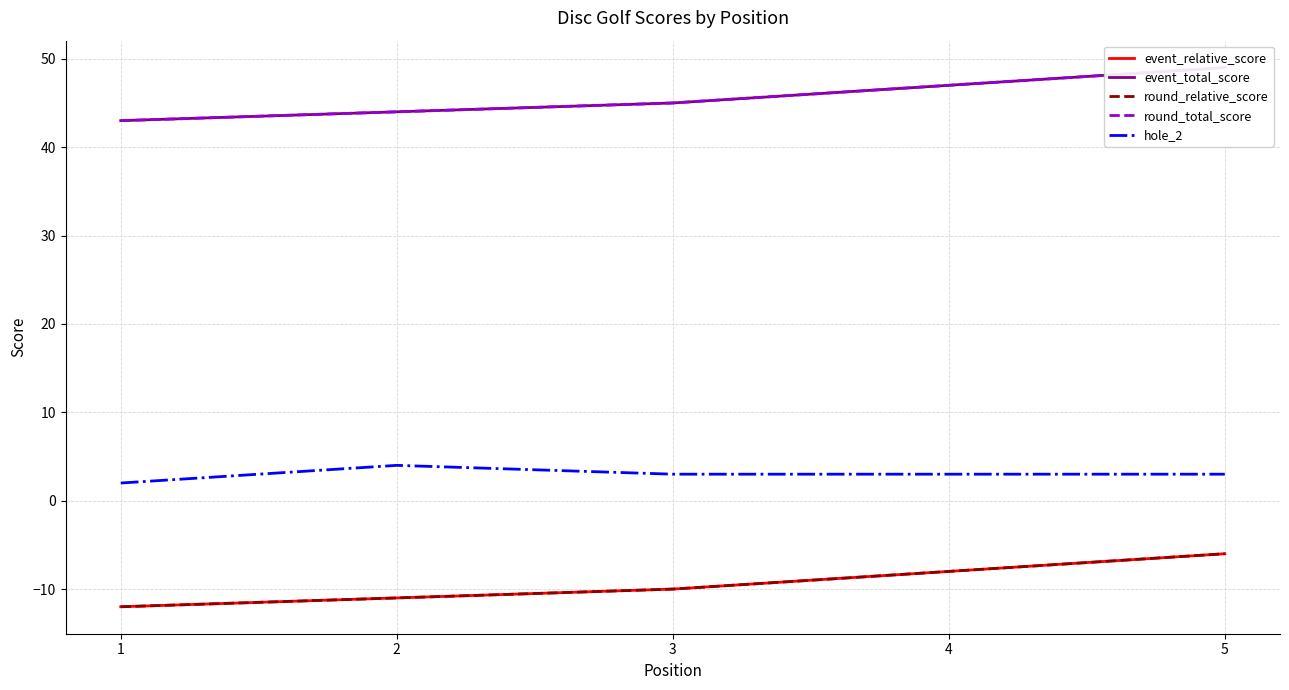

Is it true that hole_2 equals 3 at 5?

True